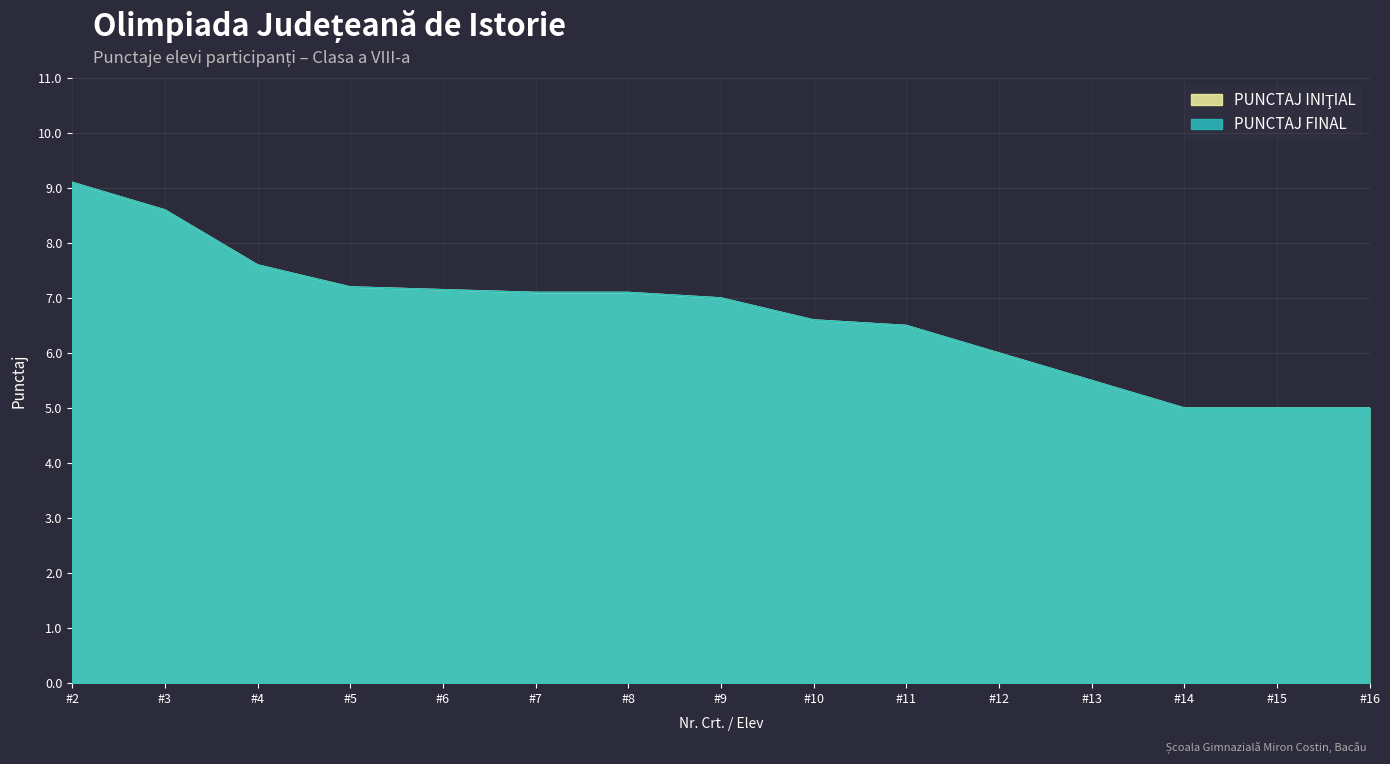

How many series are shown in this chart?

2